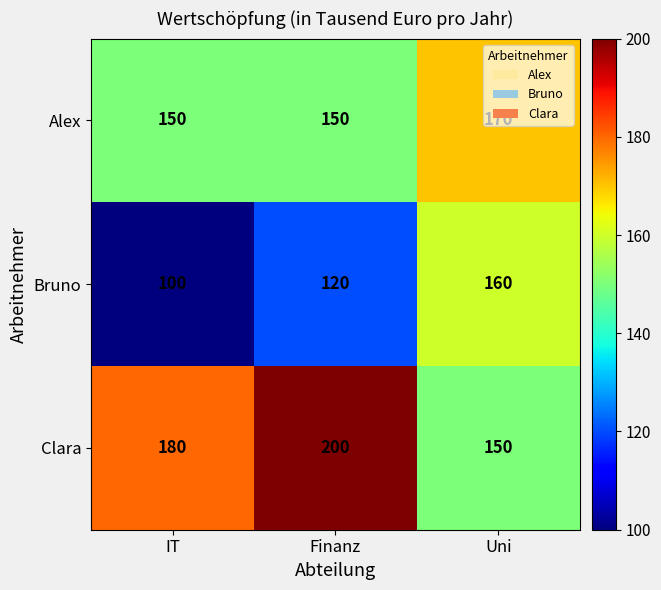

Read the Clara value at Finanz, to the nearest 5.

200